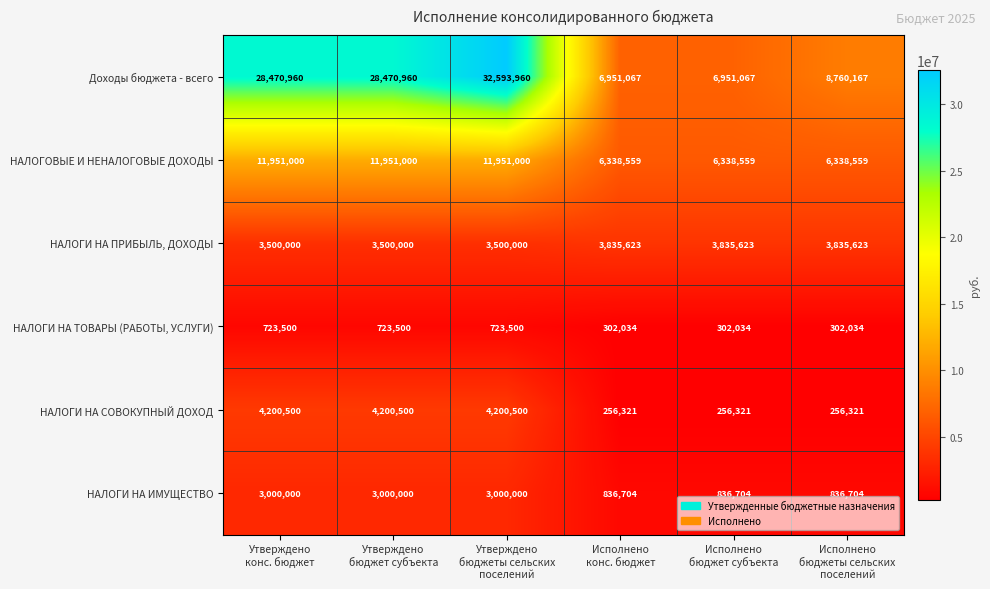

How many НАЛОГИ НА ТОВАРЫ (РАБОТЫ, УСЛУГИ) values are between 302034 and 723500?

6